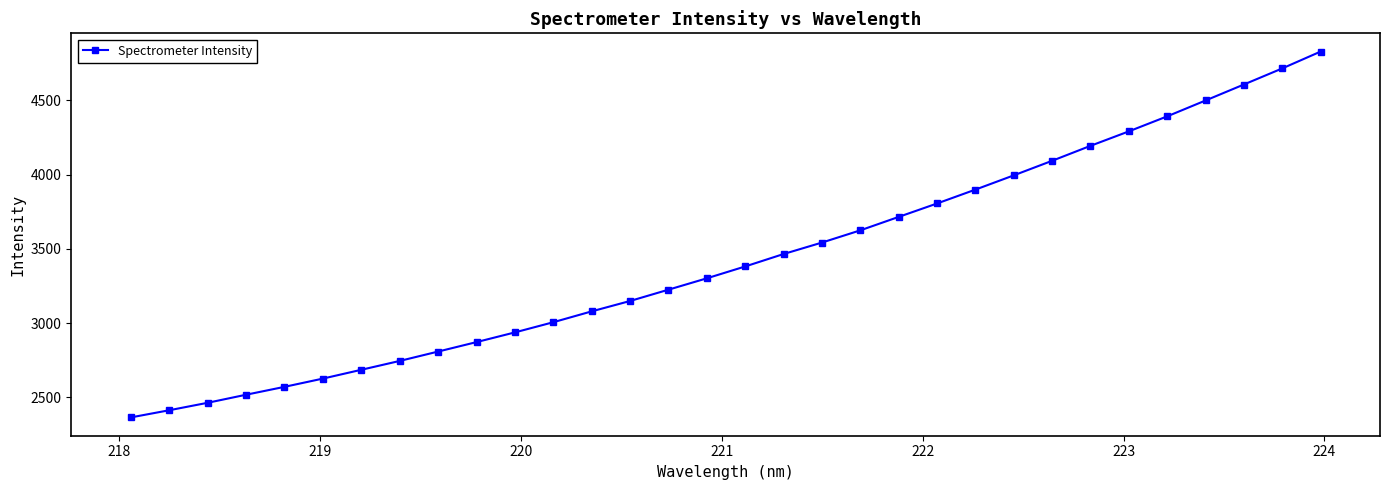

How many lines are shown in the chart?

1